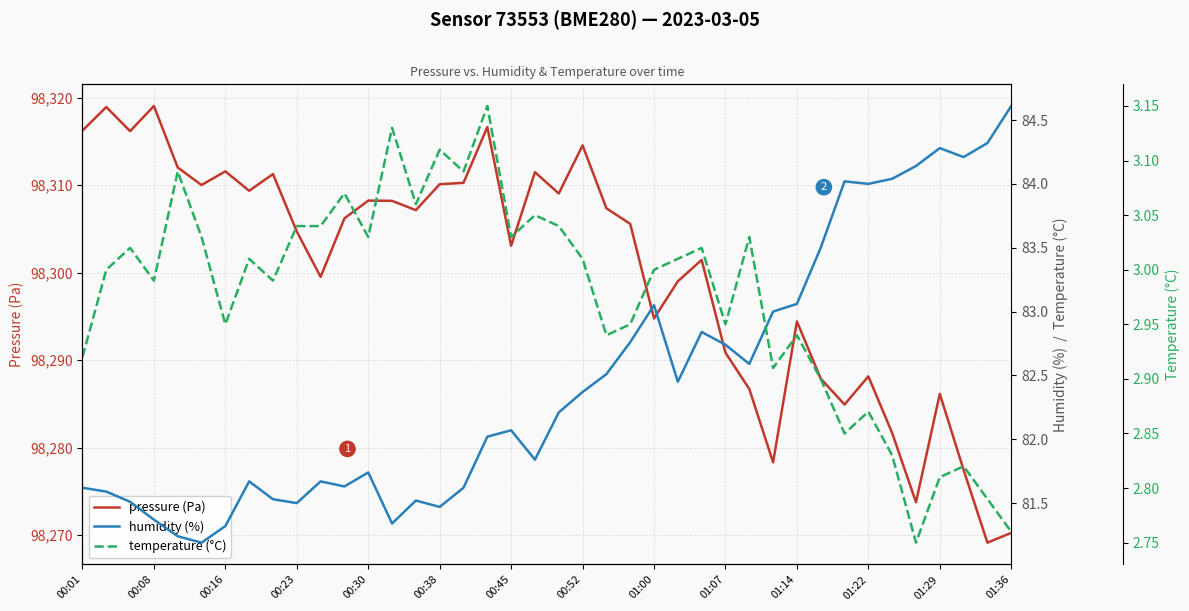

Does the chart display data point markers on the line(s)?

No